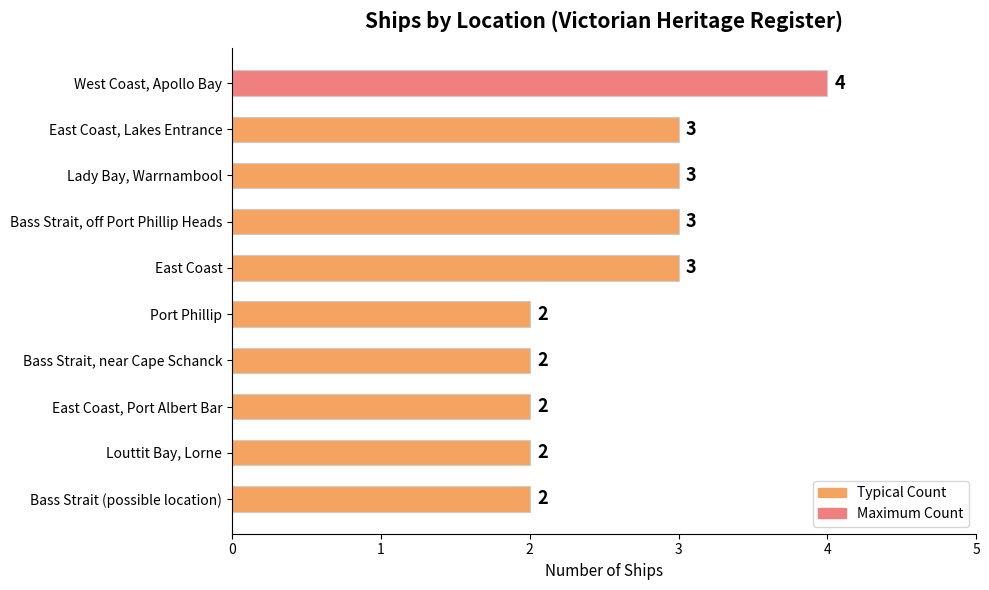

What is the greatest value displayed?

4